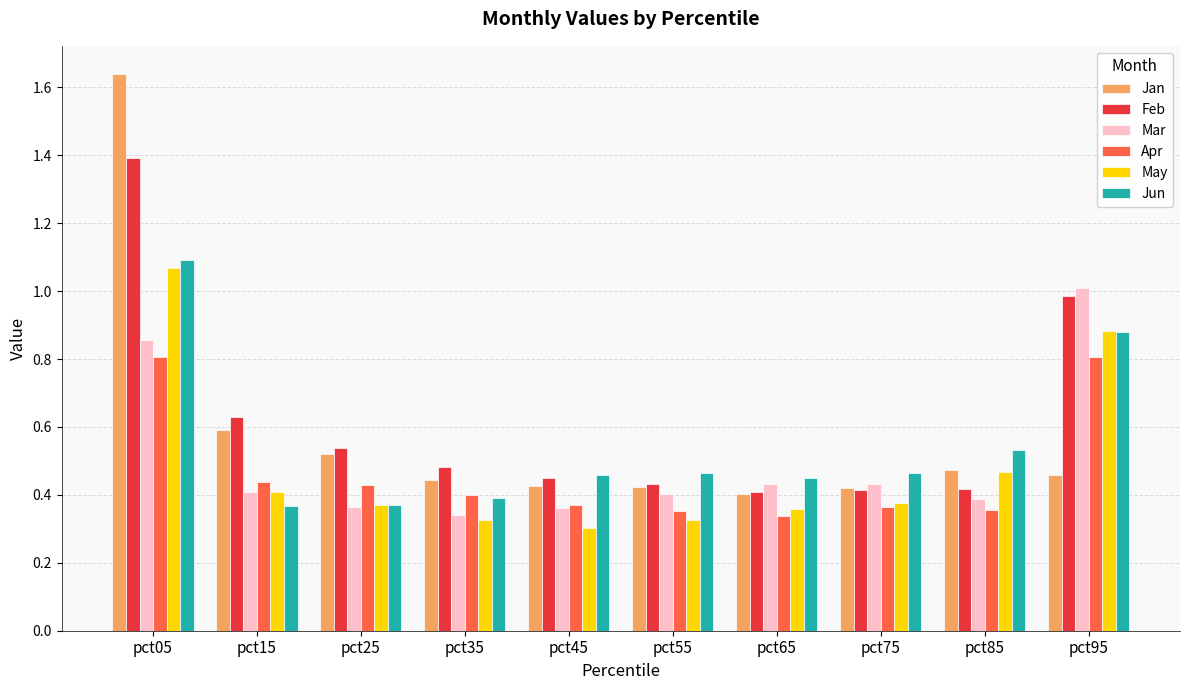

Rank the series by their maximum value, from highest to lowest.

Jan, Feb, Jun, May, Mar, Apr